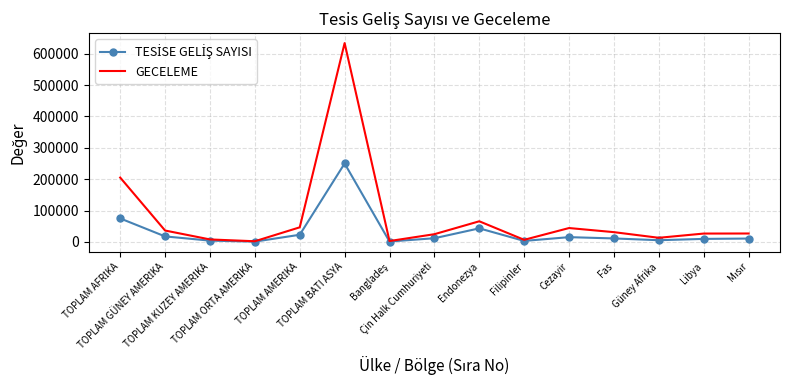

What is the greatest value displayed?

633800